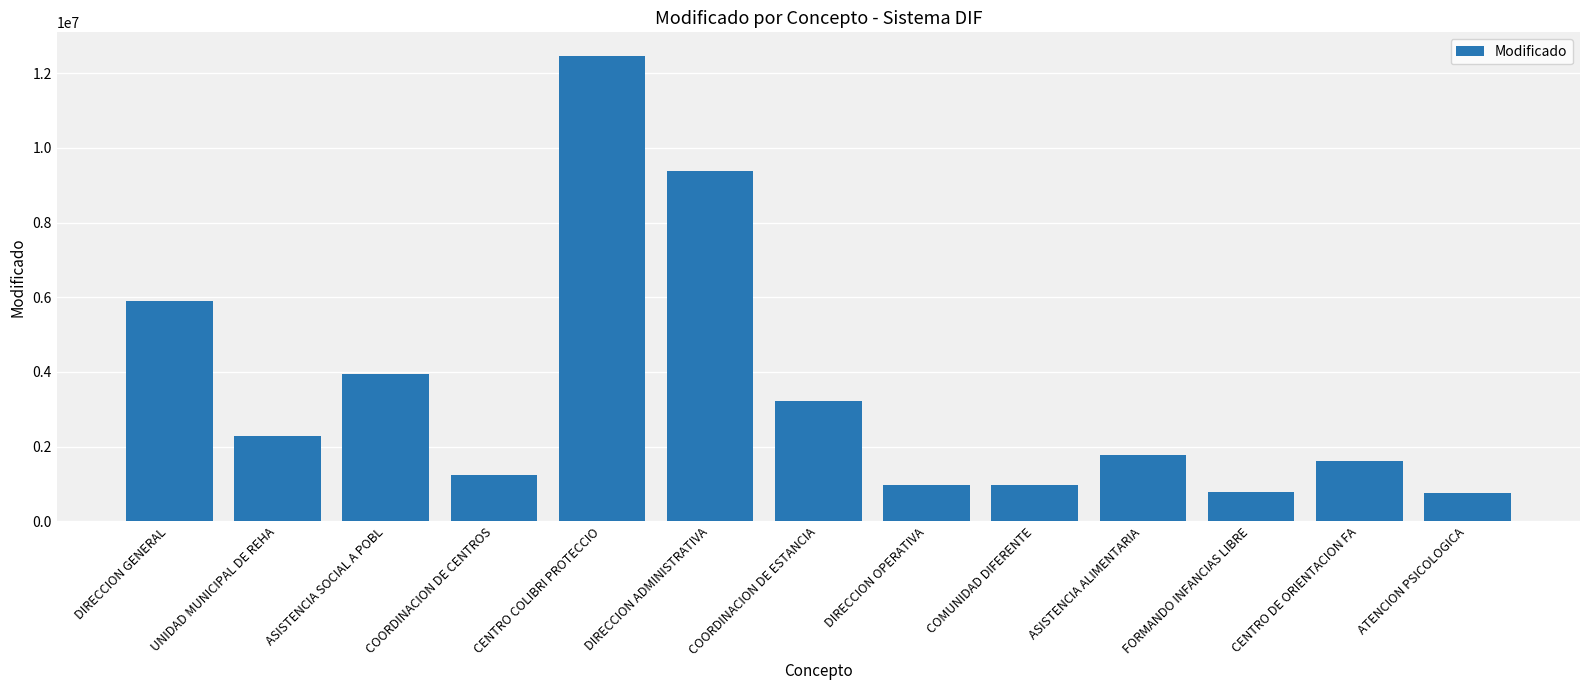

How many bars are there in total?

13